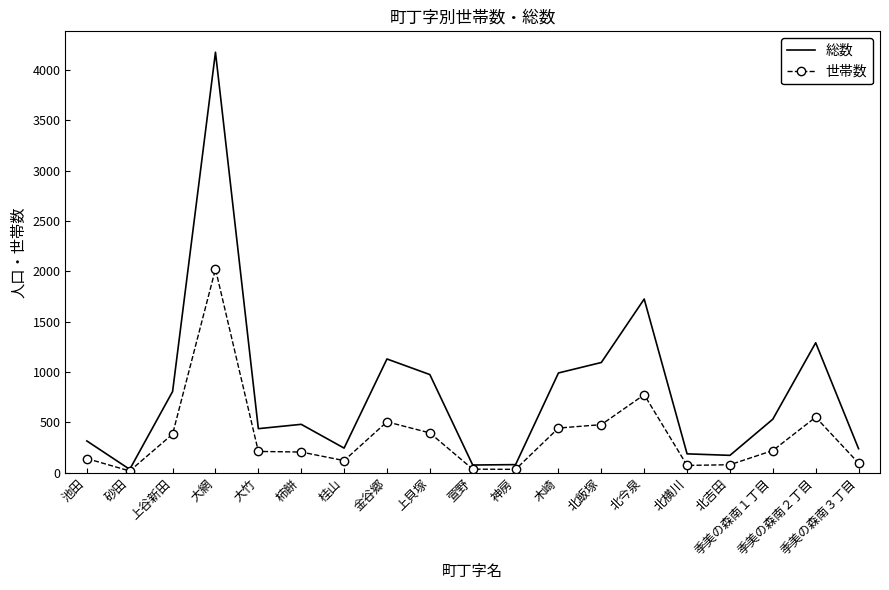

Between 砂田 and 金谷郷, which series saw the biggest shift?

総数